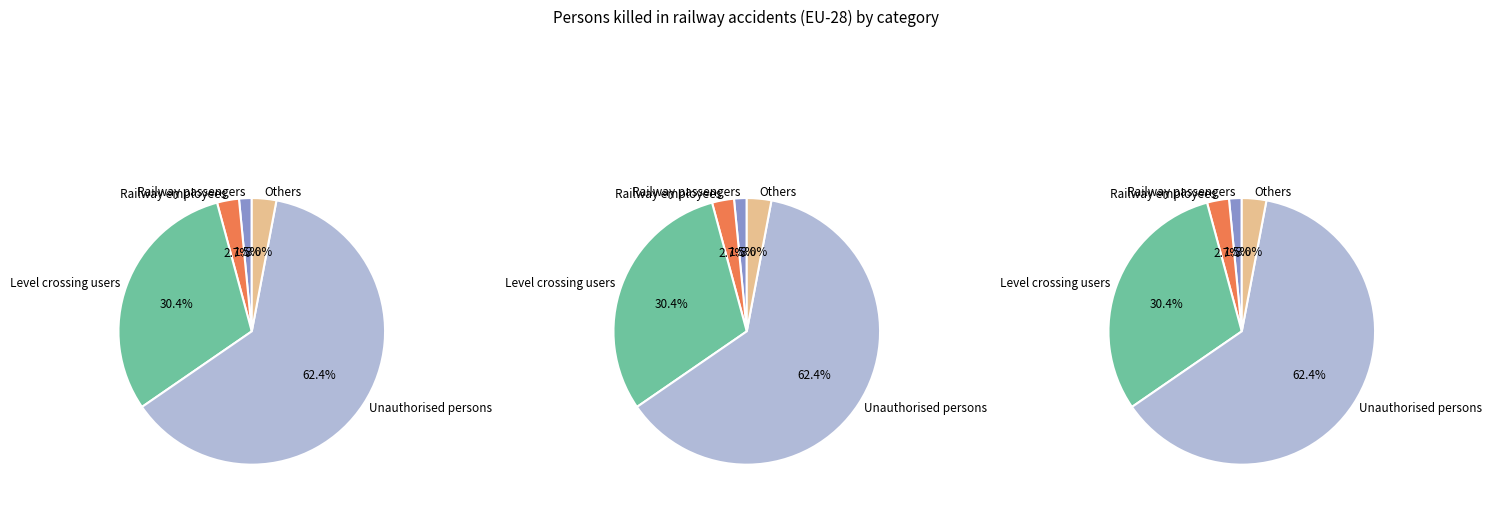

What is the smallest slice in the pie chart?

Railway passengers